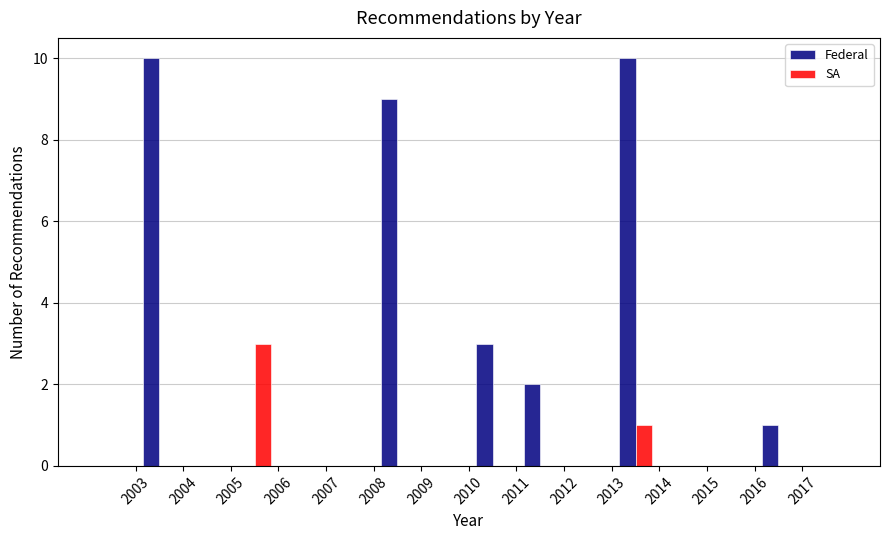

In the SA series, which range on the x-axis has the tallest bar?

2005 to 2006